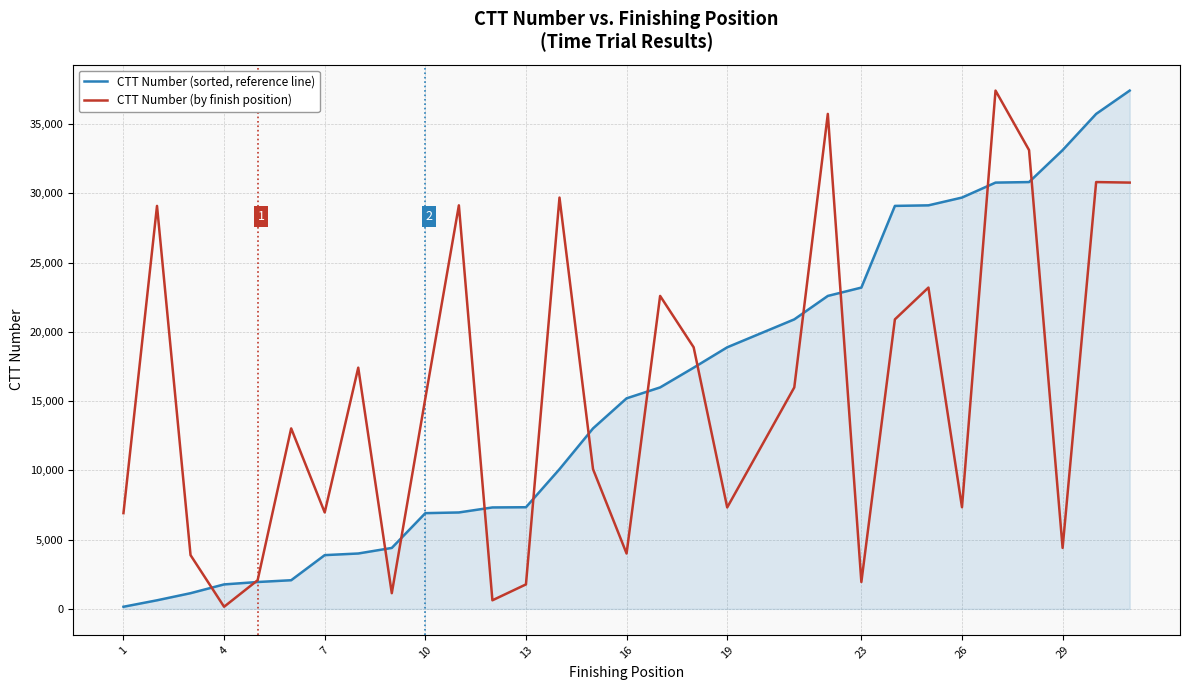

What is the greatest value displayed?

37423